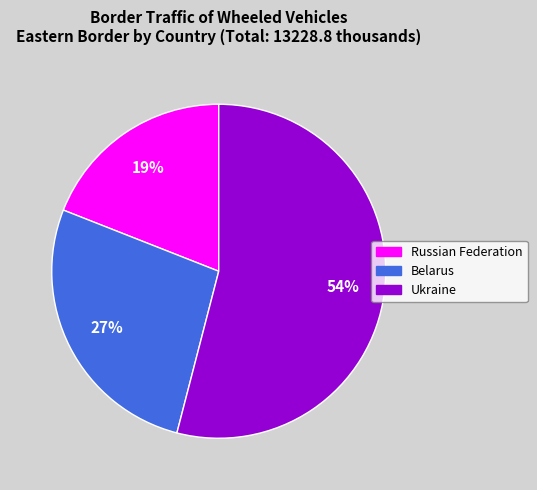

Approximately how many times larger is the value at Russian Federation compared to Belarus?

0.7